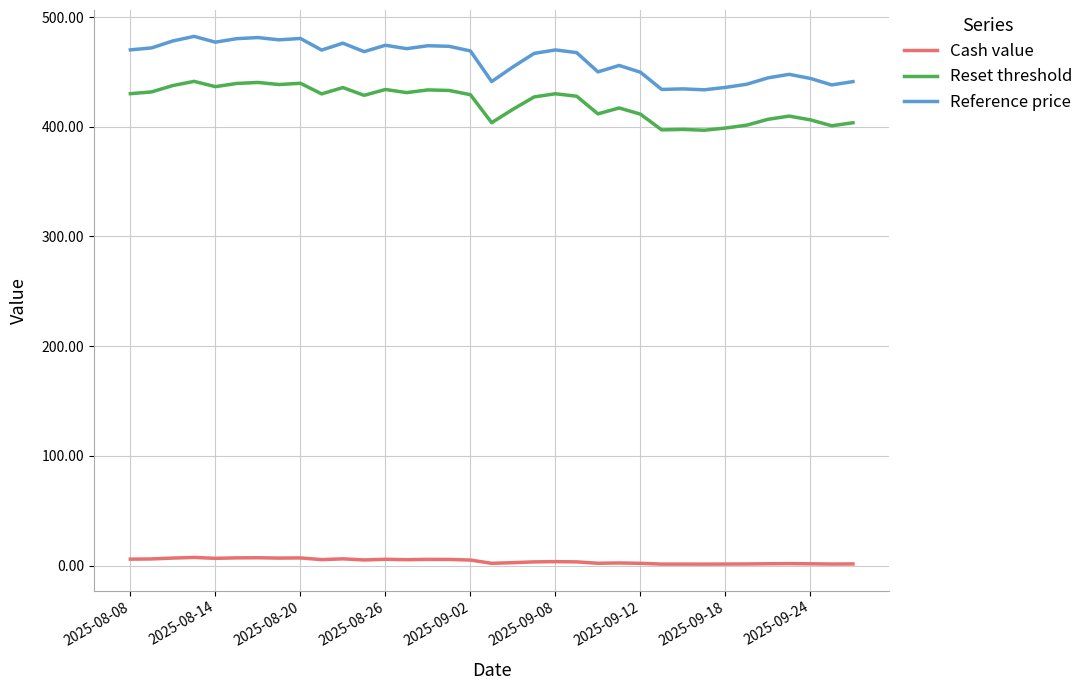

Which series has the widest spread of values?

Reference price